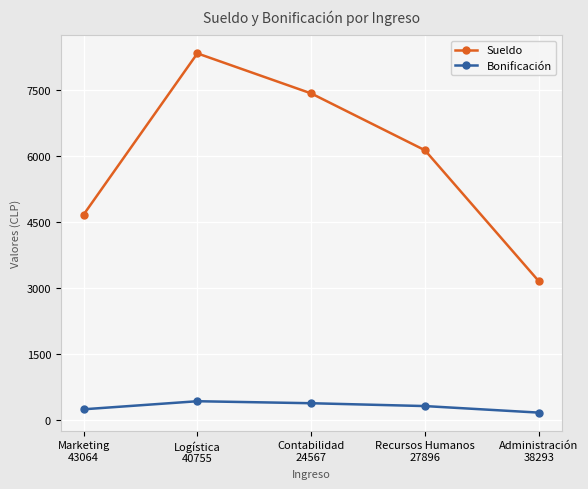

Does the chart display data point markers on the line(s)?

Yes